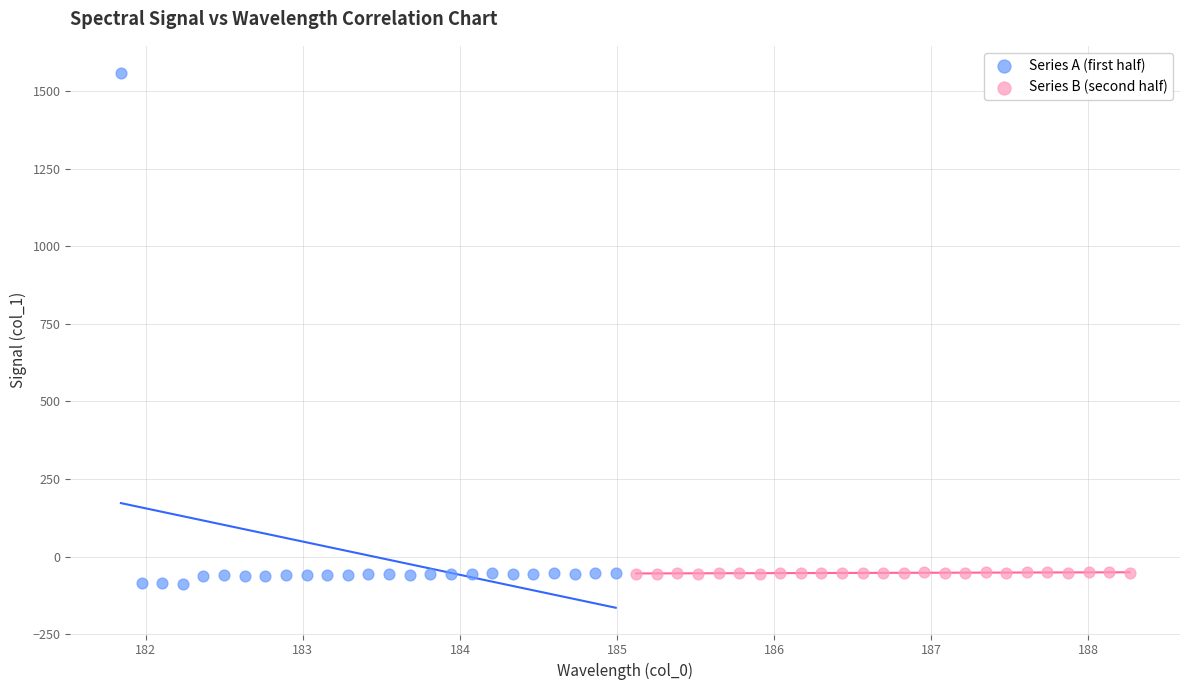

Which series has the widest spread of Y values?

Series A (first half)